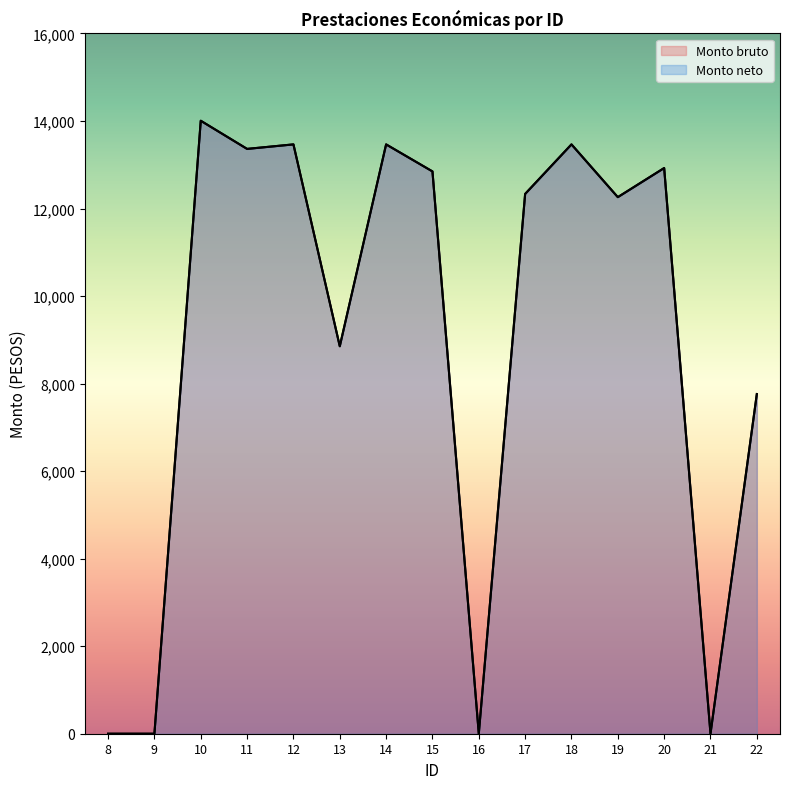

Reading right to left, transcribe all the data shown in this chart.

Monto bruto: 22=7760.9	21=0.0	20=12924.8	19=12259.8	18=13465.0	17=12333.1	16=0.0	15=12847.6	14=13465.0	13=8853.2	12=13465.0	11=13362.1	10=14005.2	9=0.0	8=0.0
Monto neto: 22=7760.9	21=0.0	20=12924.8	19=12259.8	18=13465.0	17=12333.1	16=0.0	15=12847.6	14=13465.0	13=8853.2	12=13465.0	11=13362.1	10=14005.2	9=0.0	8=0.0